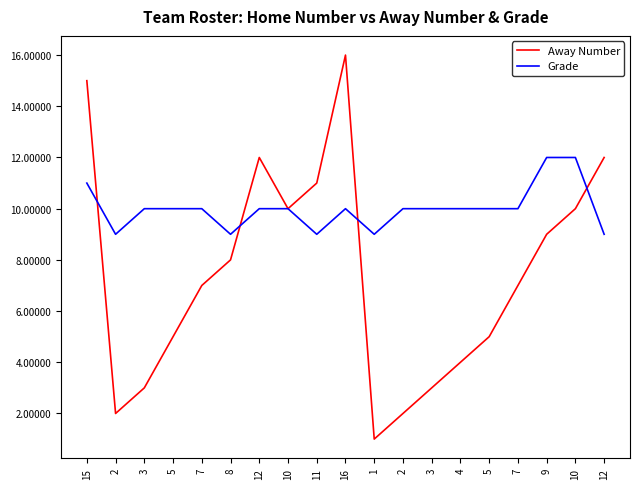

How many lines are shown in the chart?

2